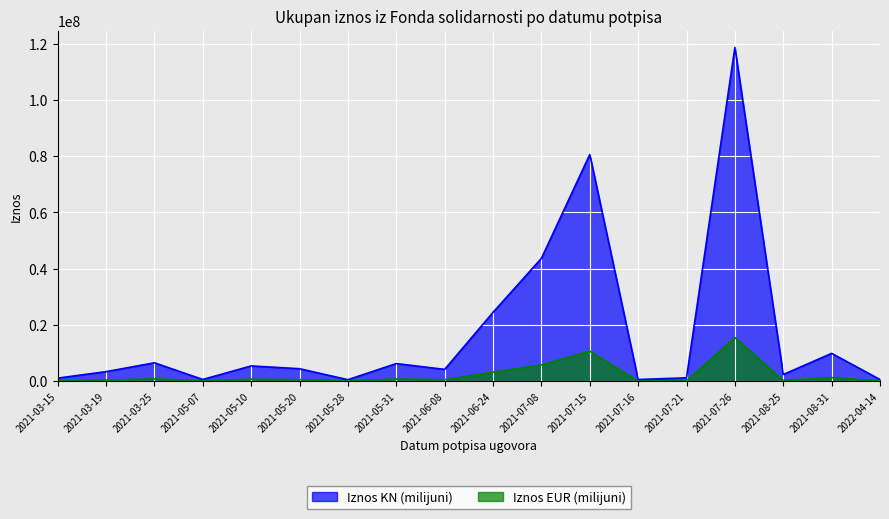

How many lines are shown in the chart?

2